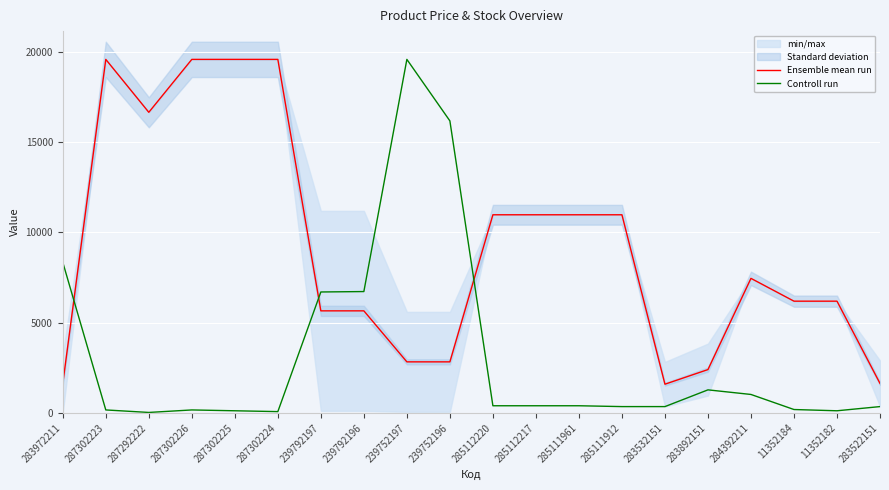

What is the value of the Ensemble mean run point at the 20th from the left?

1629.4